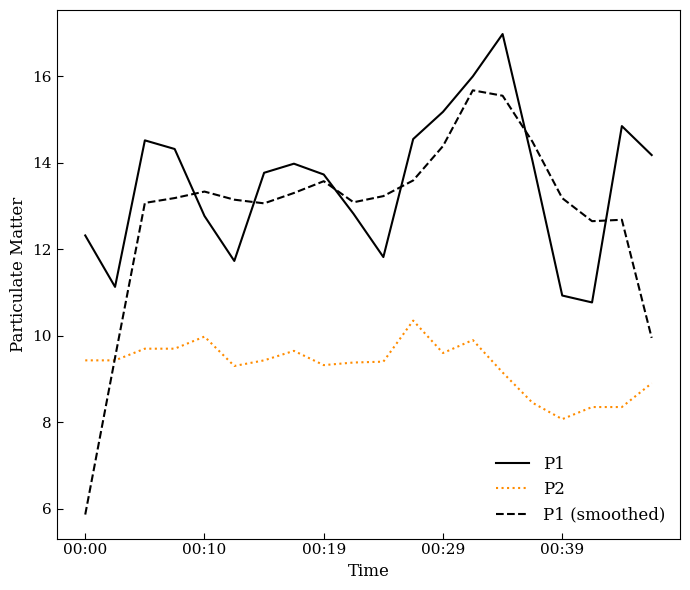

What is the maximum value for P1 (smoothed)?

15.7